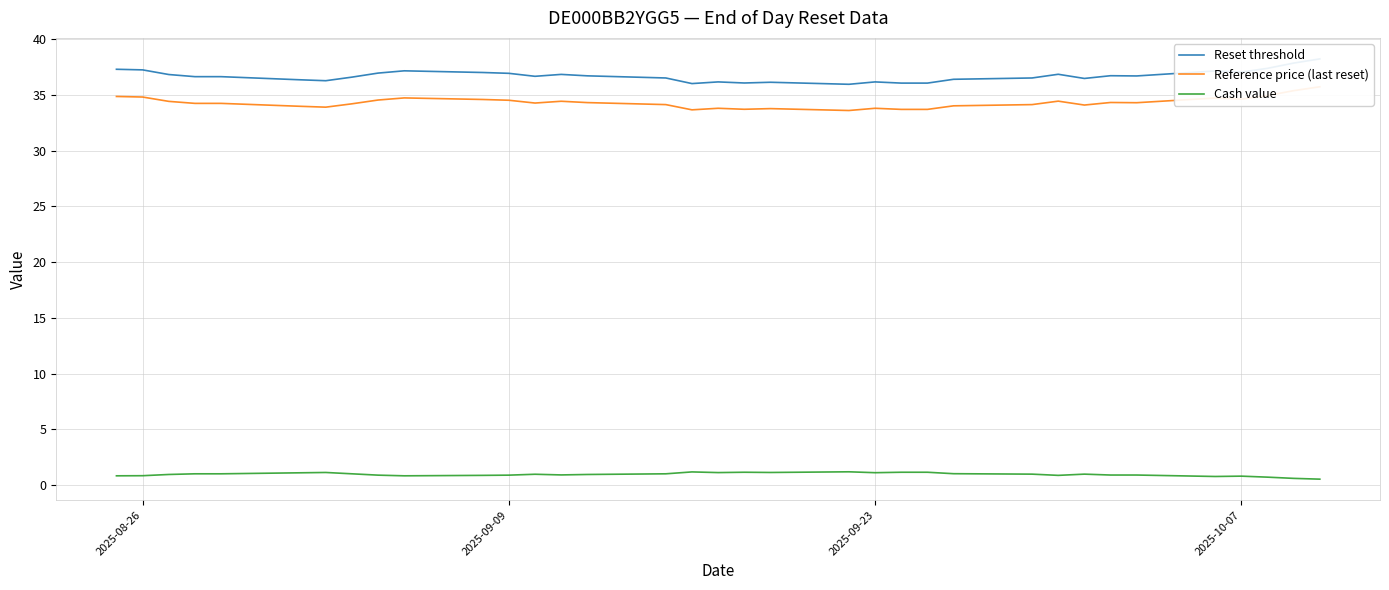

What is the minimum value for Reference price (last reset)?

33.6